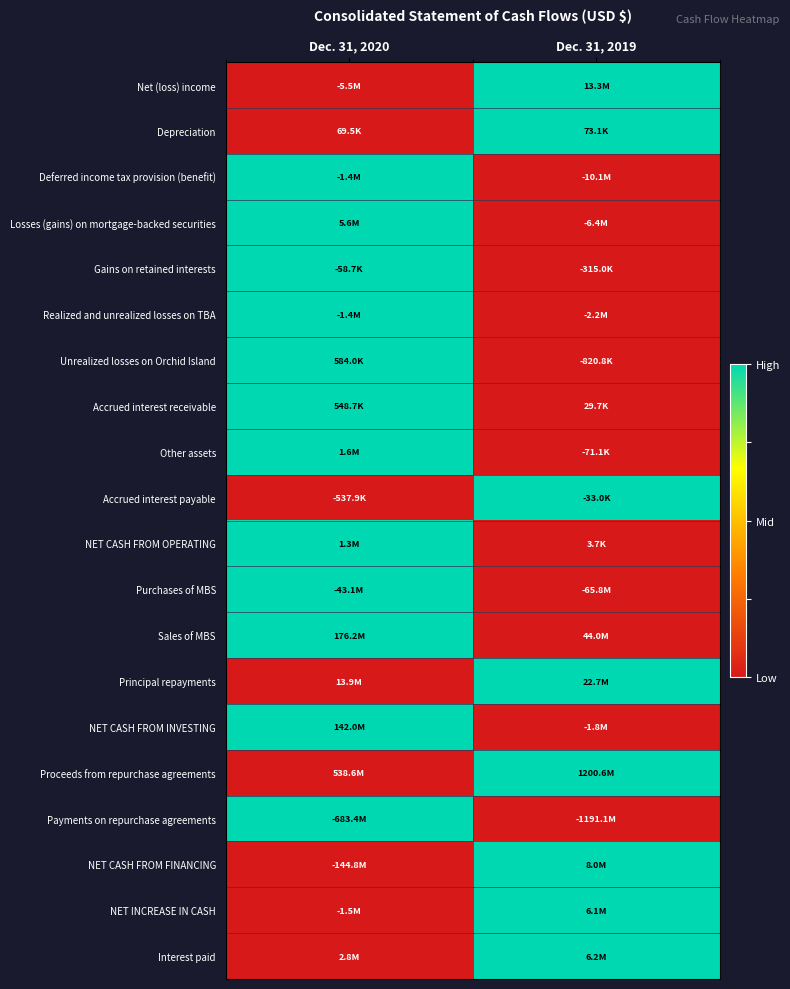

What is the difference between the highest and lowest values at Dec. 31, 2020?

1